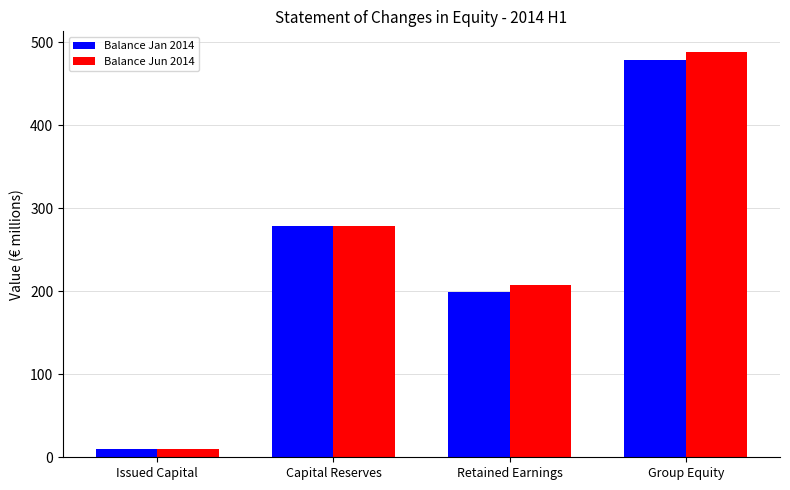

What are all the series names shown in the legend?

Balance Jan 2014, Balance Jun 2014